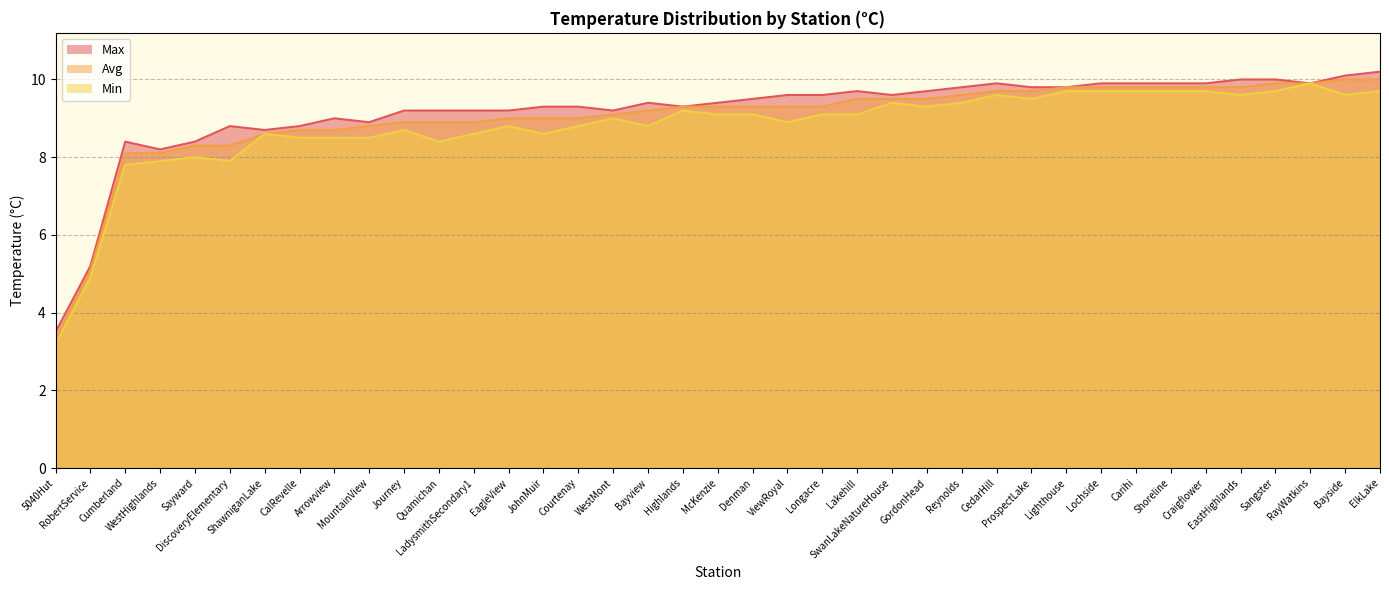

What is the average value of the Avg series?

9.0